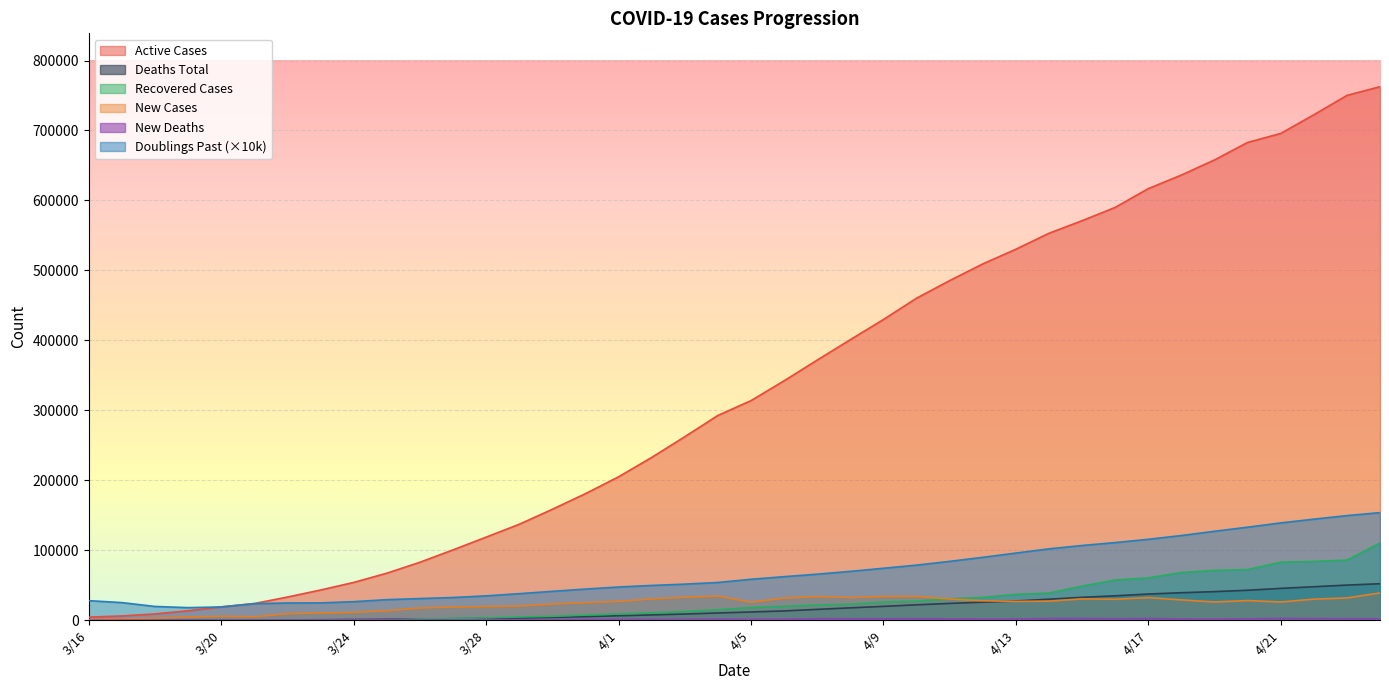

What is the label of the 4th point from the left?

3/19